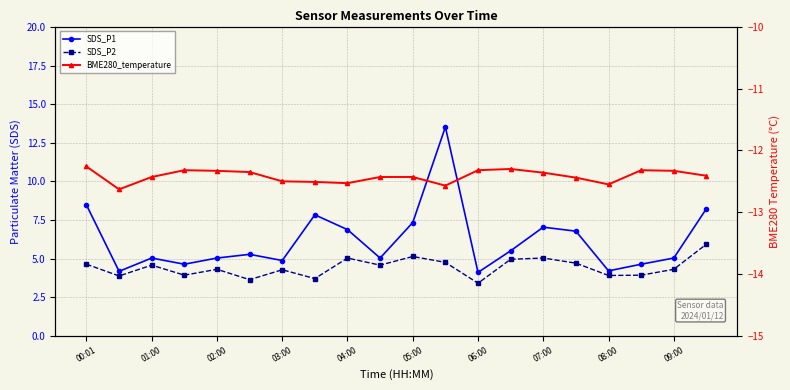

What are all the series names shown in the legend?

SDS_P1, SDS_P2, BME280_temperature